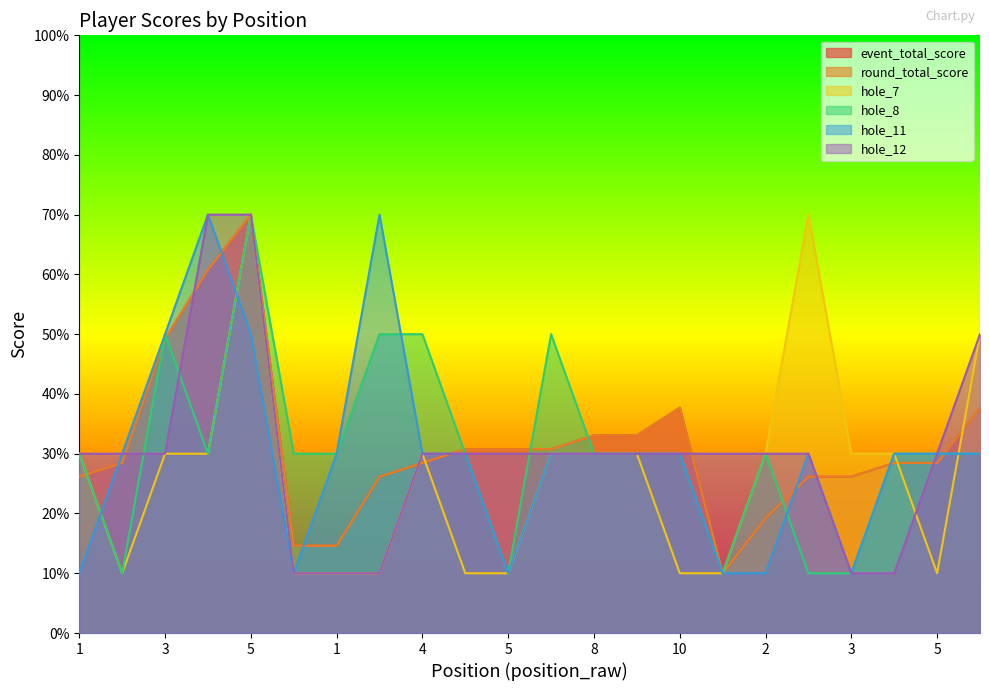

What is the label of the 9th point from the left?

4